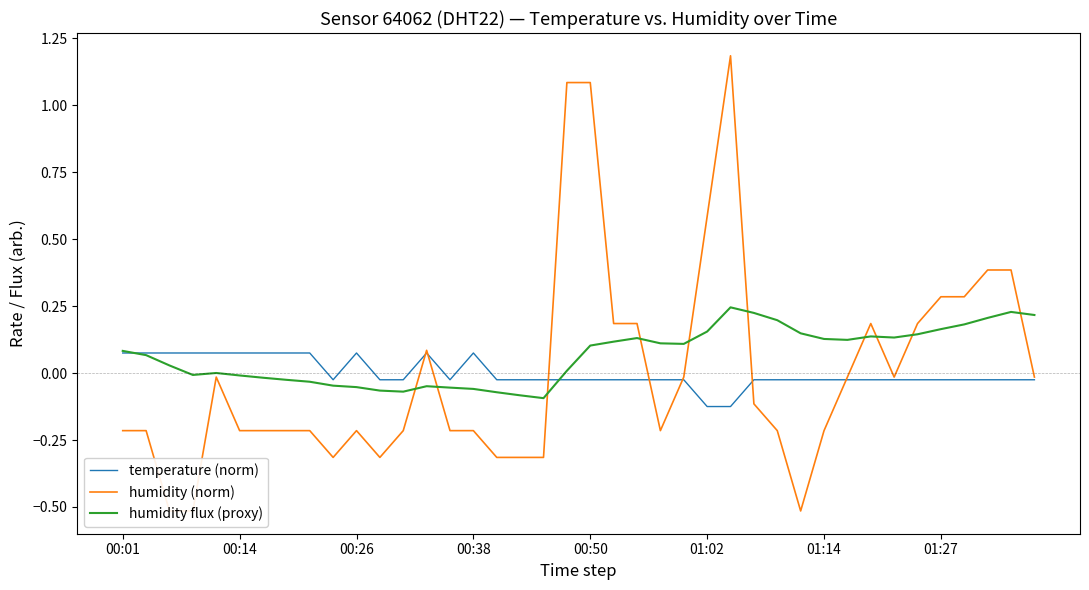

What is the minimum value shown in the chart?

-0.5